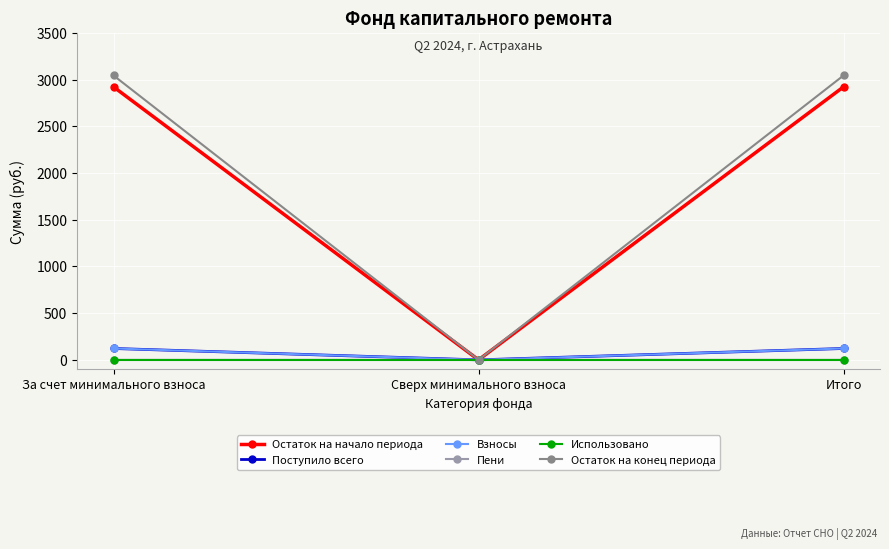

True or false: Остаток на конец периода has a value of 3044.8 at За счет минимального взноса.

True